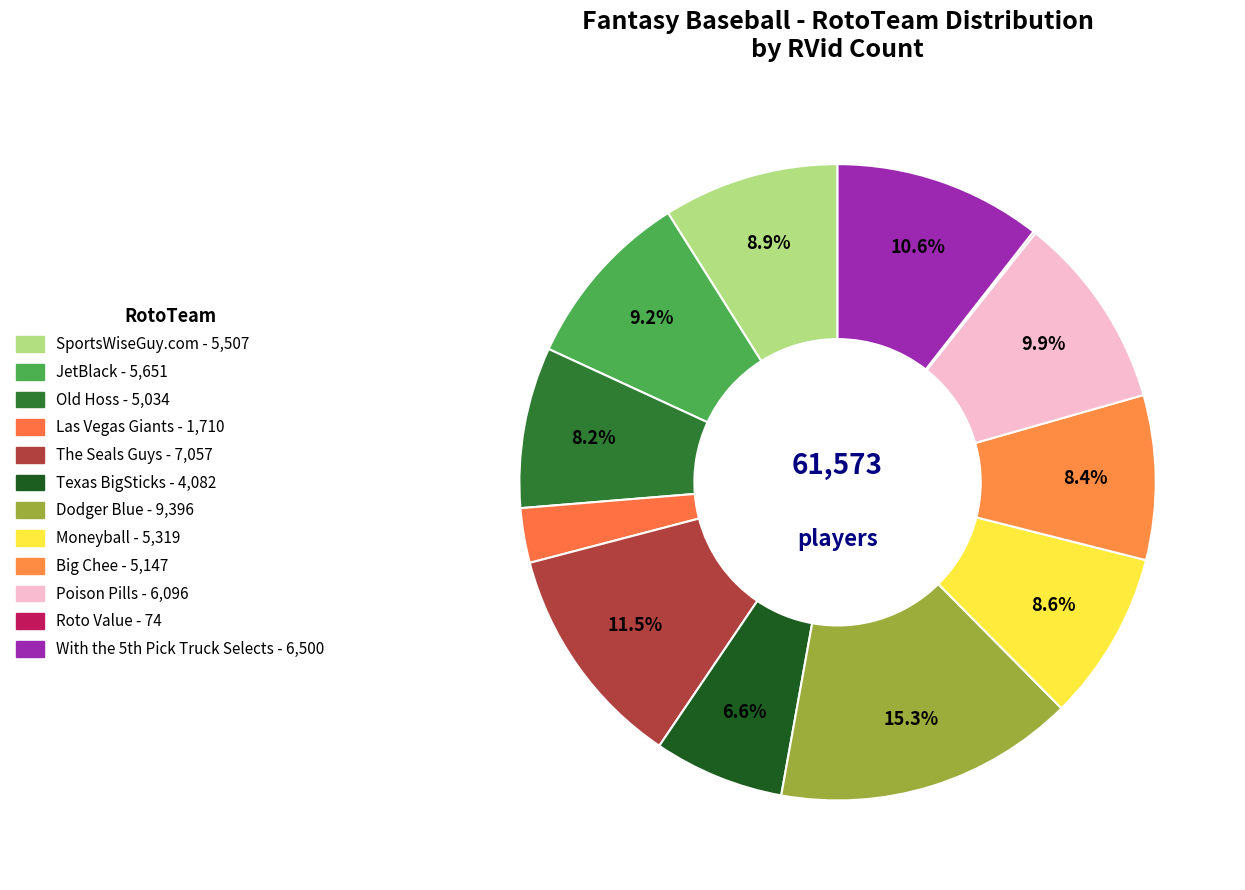

What is the change in value from JetBlack to Big Chee?

-504